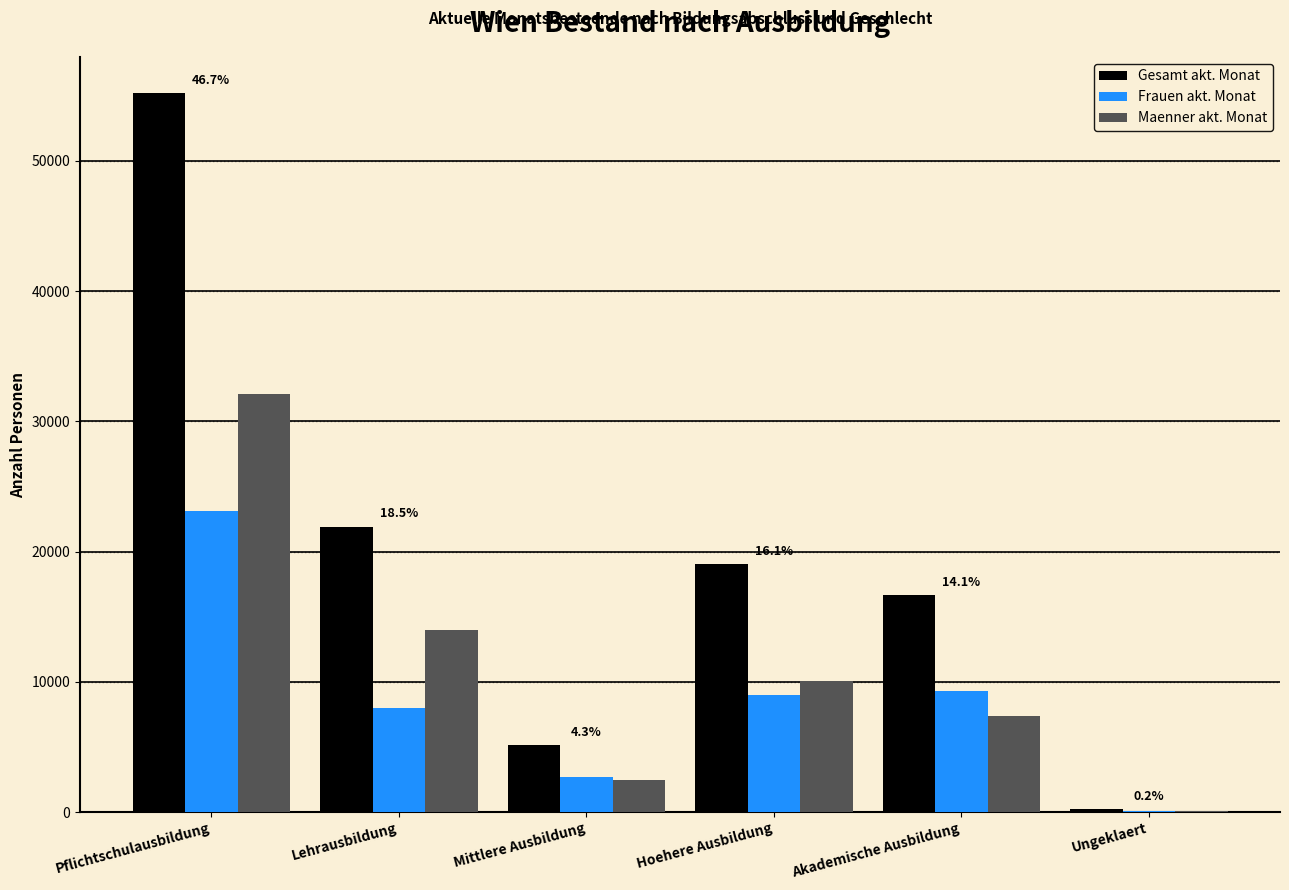

Read the Maenner akt. Monat value at Mittlere Ausbildung, to the nearest 50.

2450